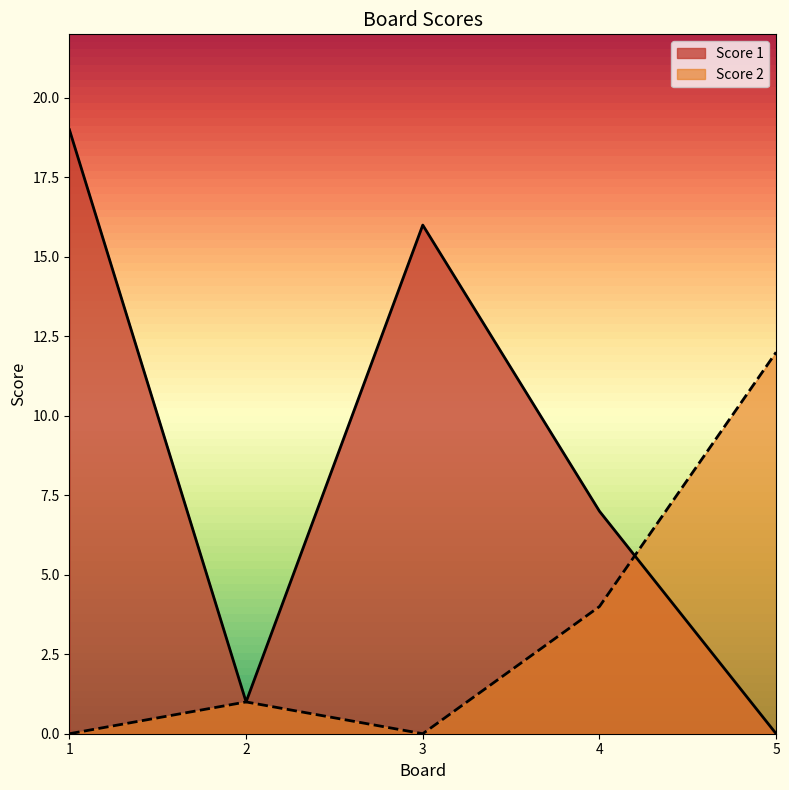

Does the chart display data point markers on the line(s)?

No